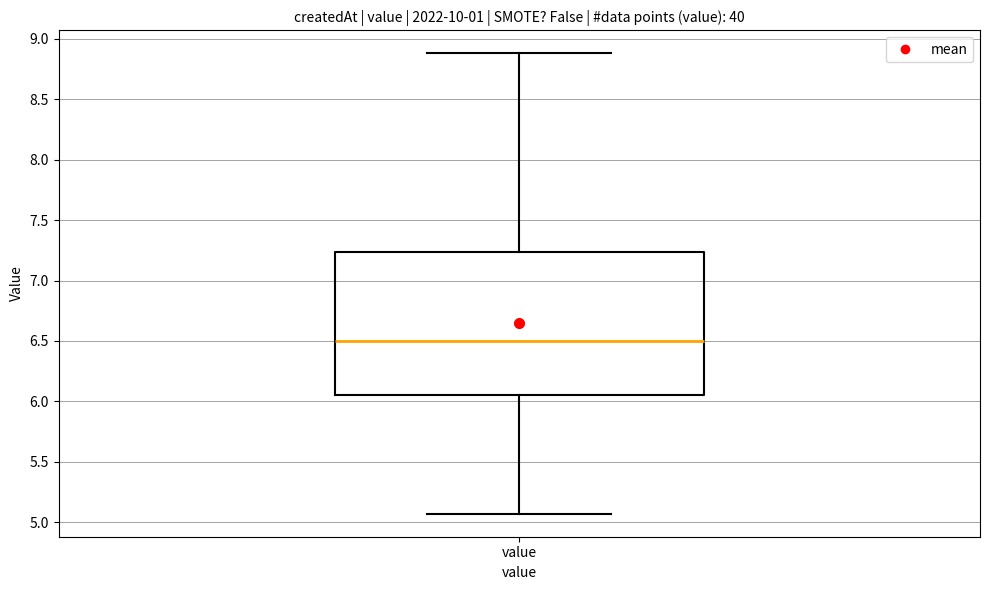

Transcribe this box plot: give where the median line is, the range the box spans, and where the two whiskers end, as read against the y-axis. The values are not printed on the chart, so give them approximately, as read against the axis.

median 6.50, box 6.05 to 7.25, whiskers 5.05 to 8.90